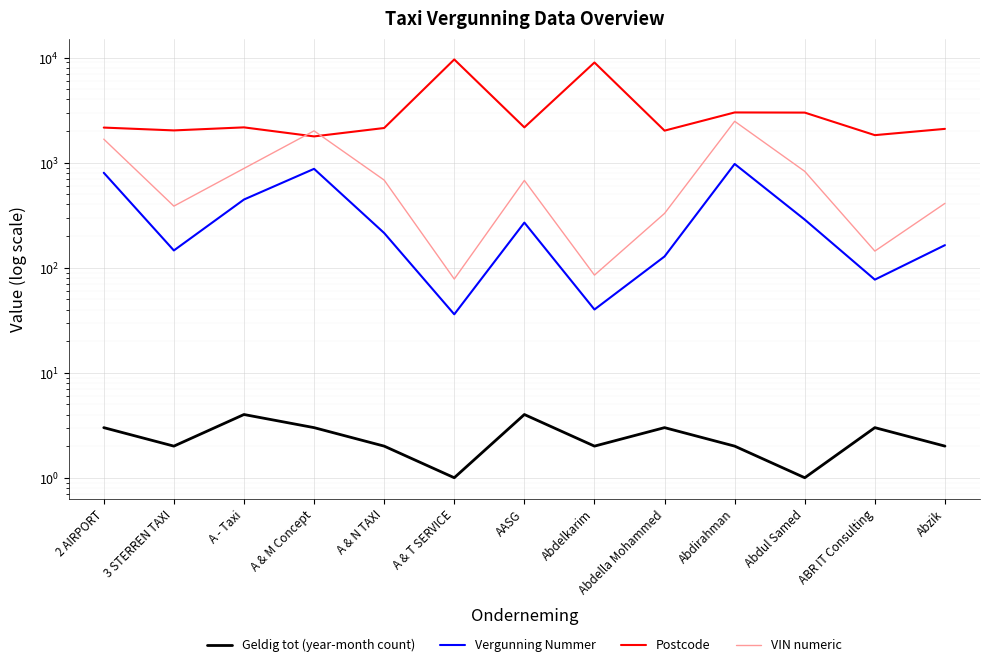

True or false: Vergunning Nummer and VIN numeric intersect in this chart.

False